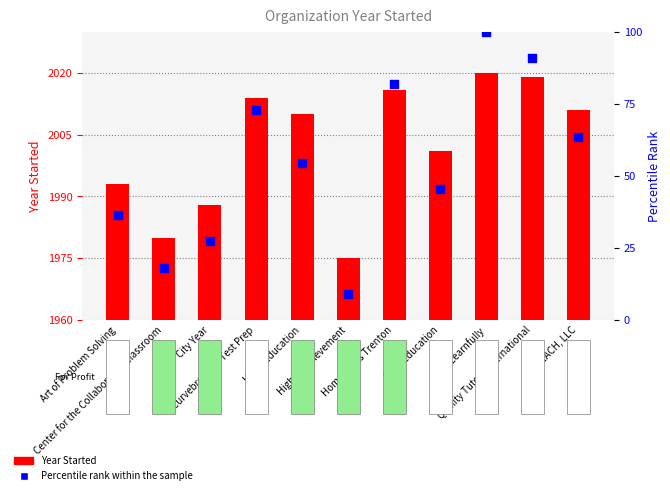

At how many categories does at least one series exceed 671?

11